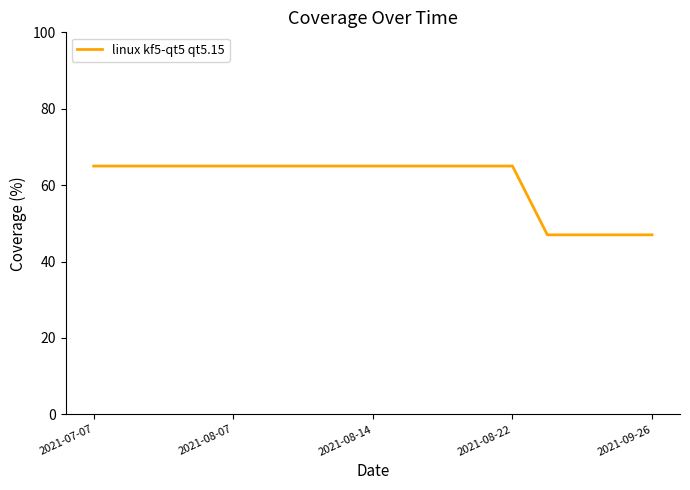

What is the smallest value displayed?

47